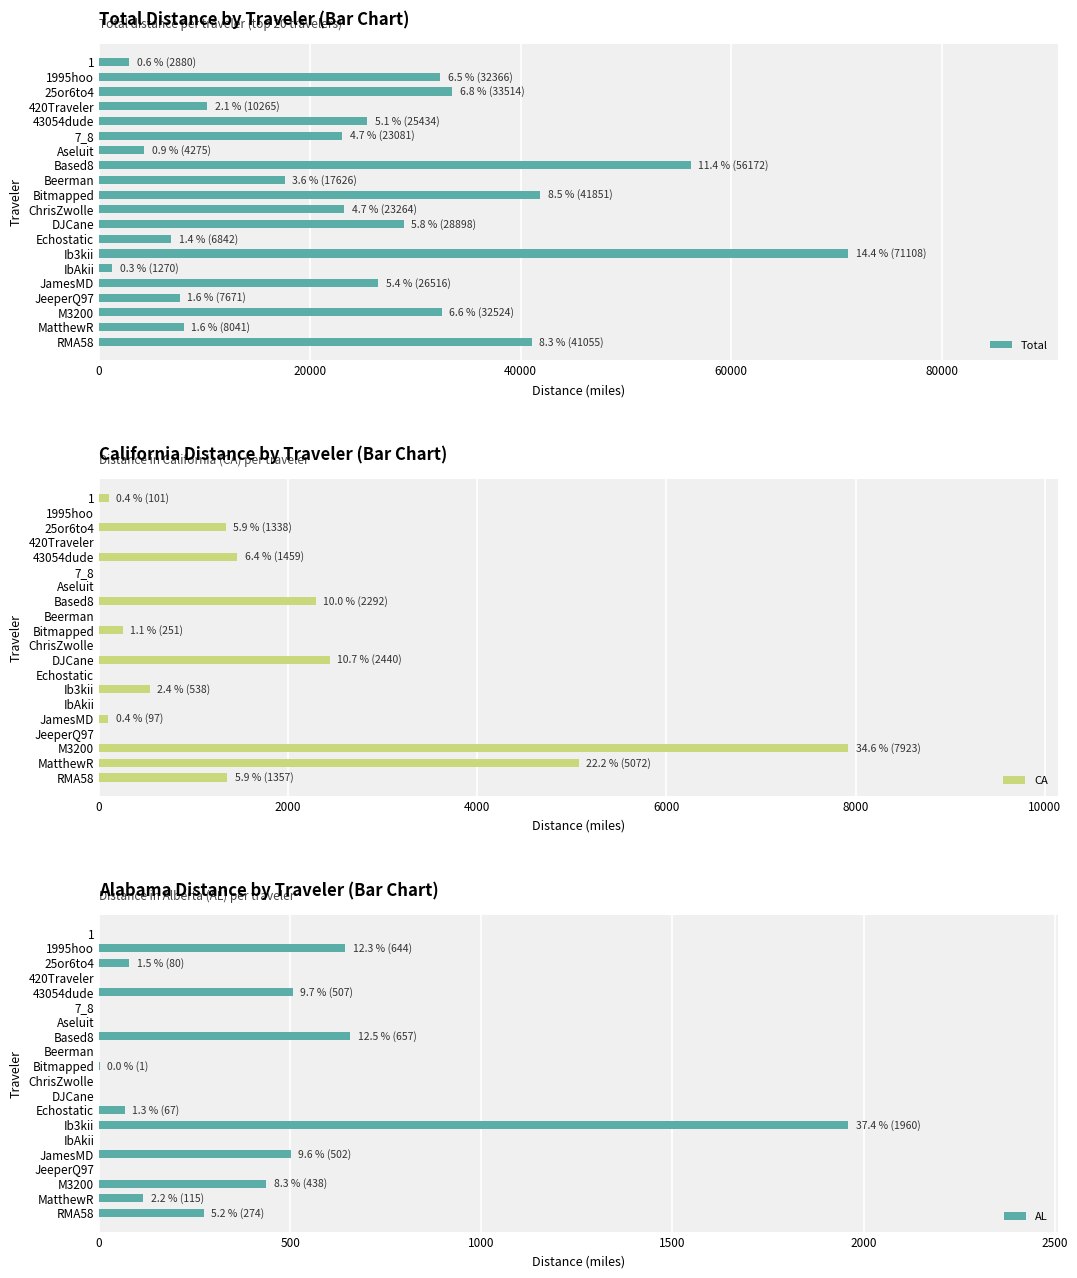

How many series are shown in this chart?

3